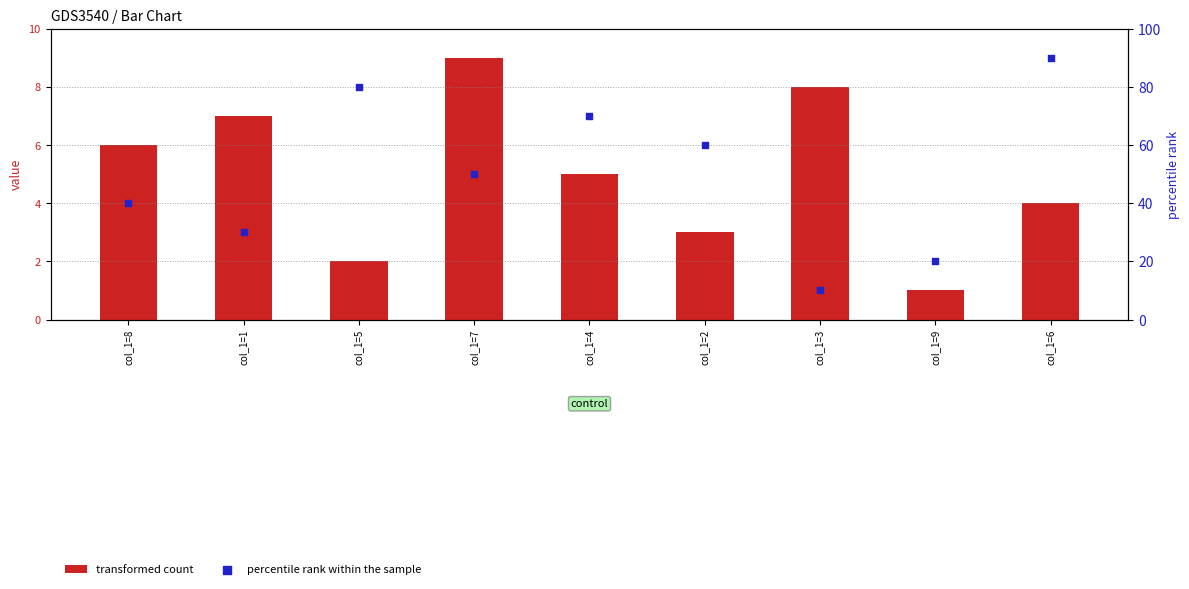

At how many categories does at least one series exceed 11?

8